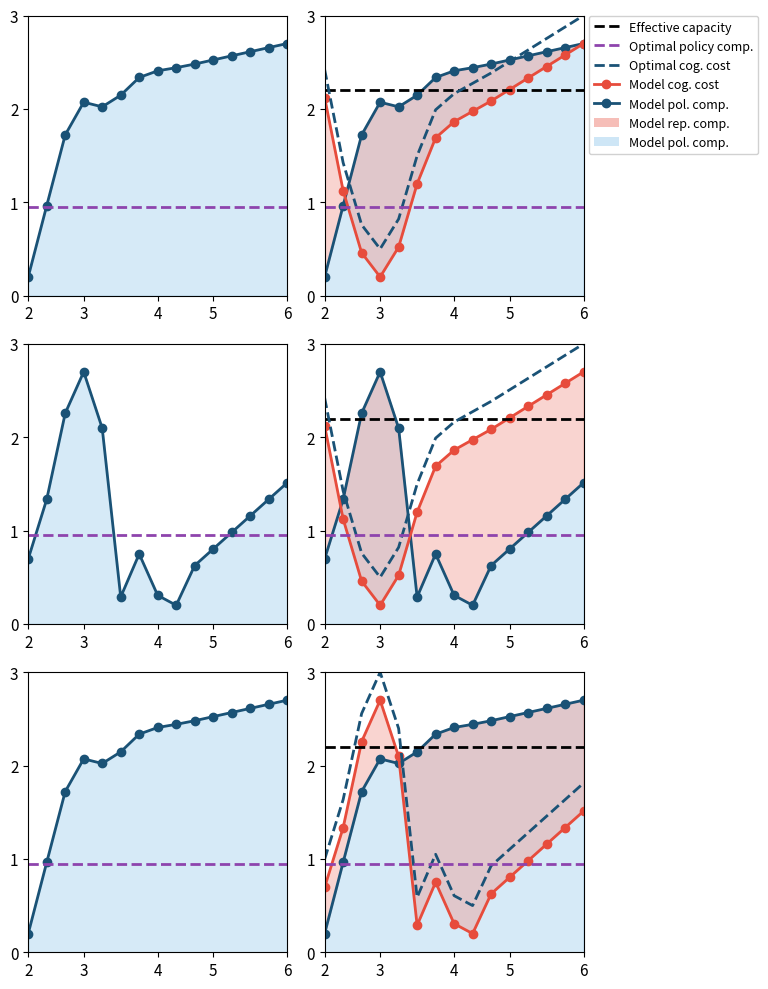

True or false: Effective capacity and Optimal policy comp. cross at least once.

False